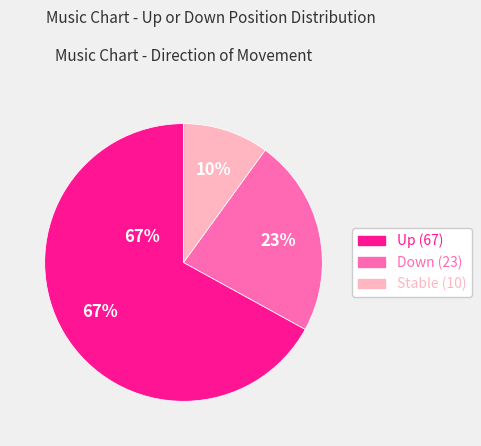

Is it true that - is 18% of the pie?

False